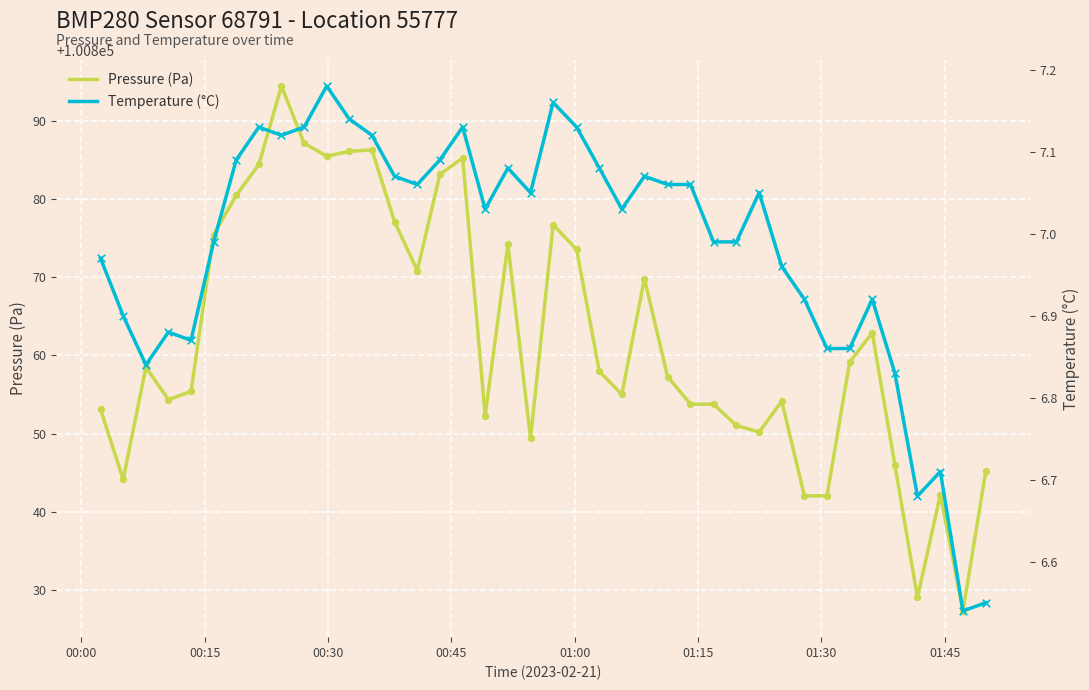

Which series contains the highest Y value?

Pressure (Pa)